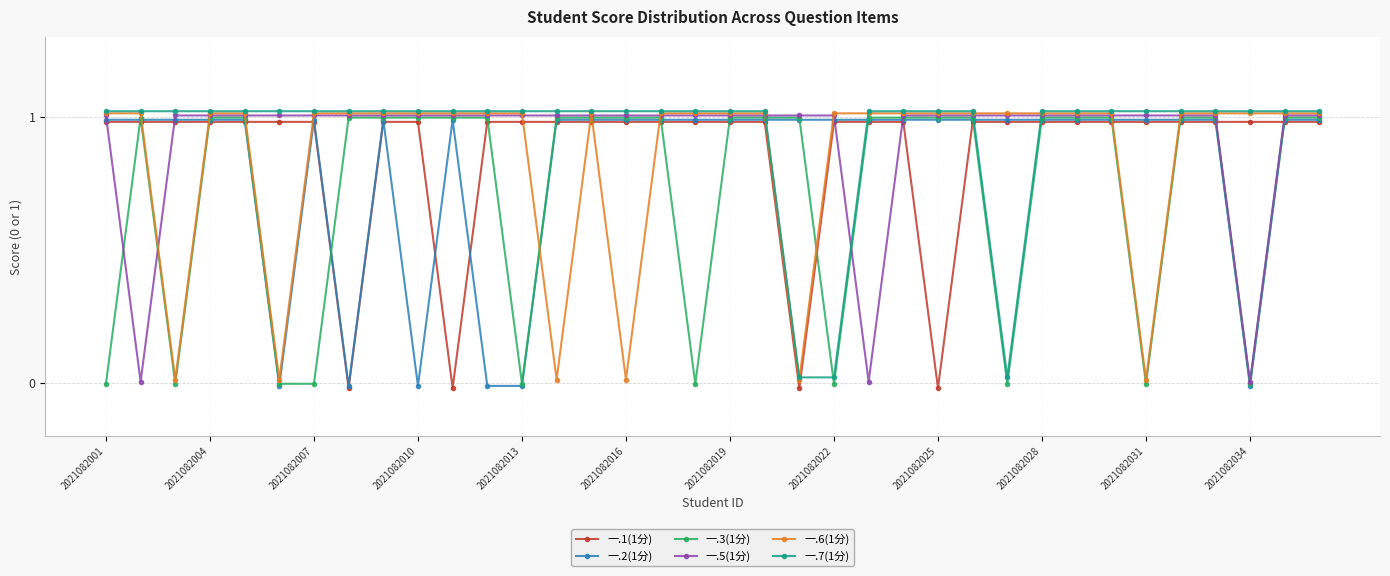

True or false: 一.6(1分) and 一.1(1分) intersect in this chart.

True